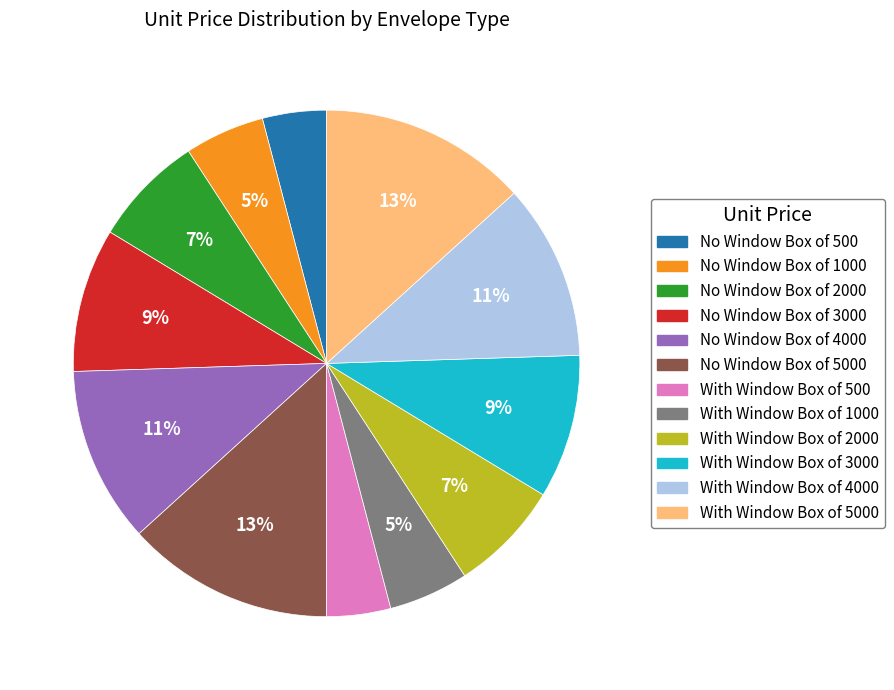

To the nearest percent, what is the difference between the largest and smallest slice percentages?

9%